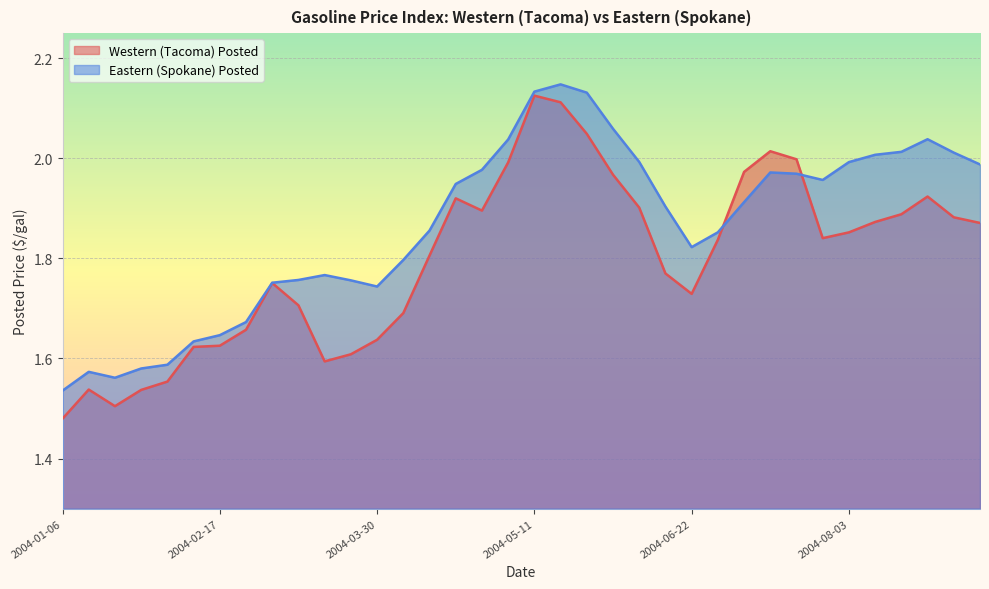

Between 2004-09-07 and 2004-03-30, which is larger?

2004-09-07